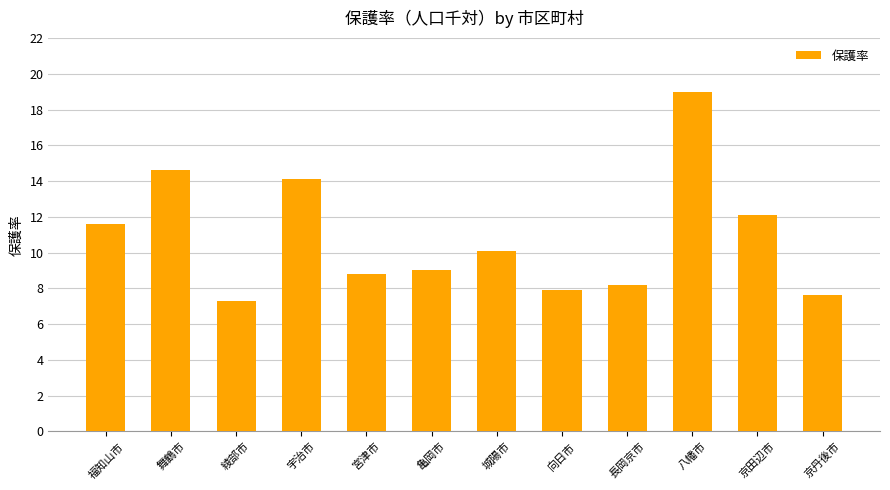

What is the label of the 4th bar from the left?

宇治市